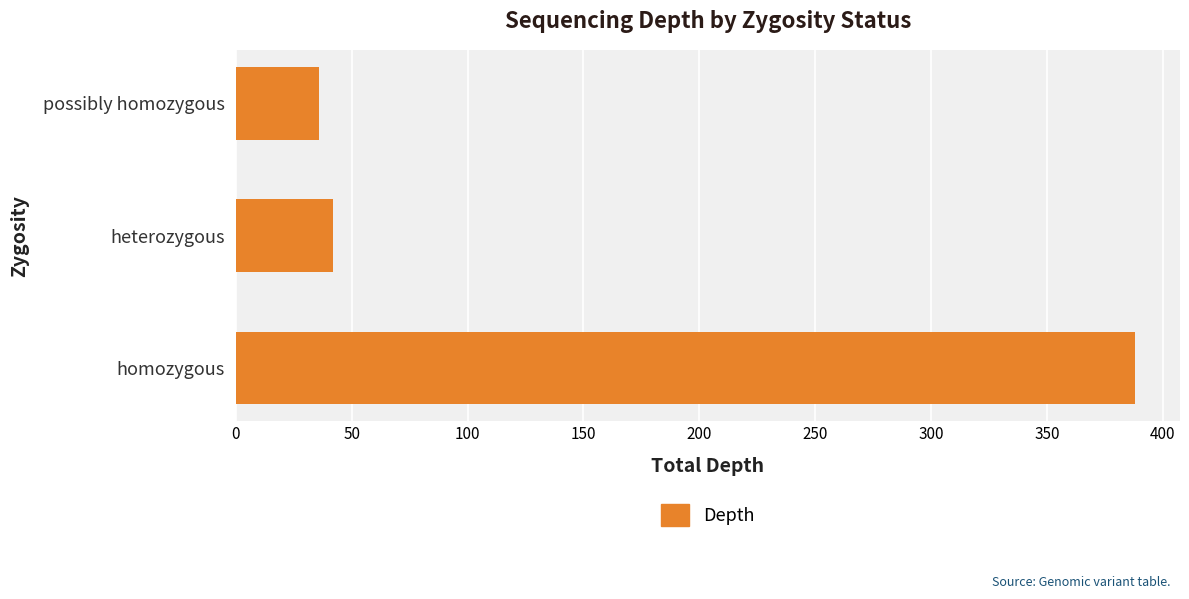

Which has a higher value, homozygous or heterozygous?

homozygous